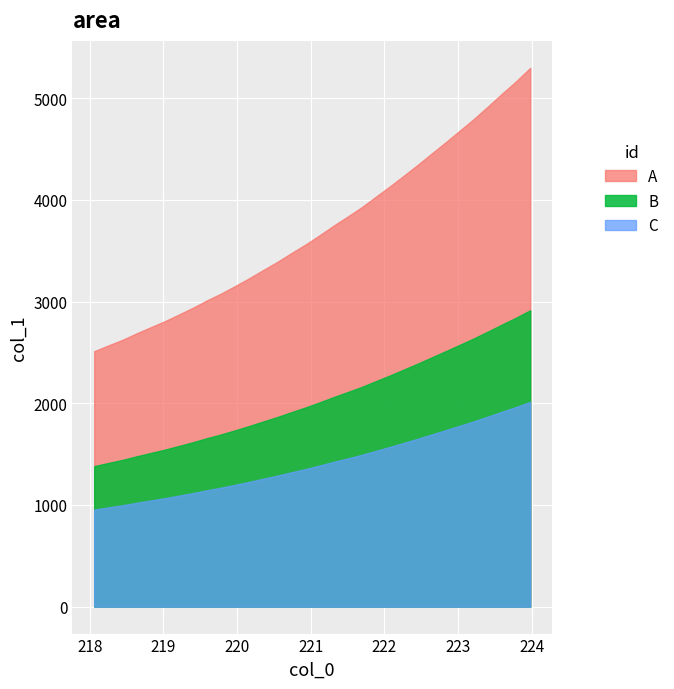

How many values are below 3651?

16